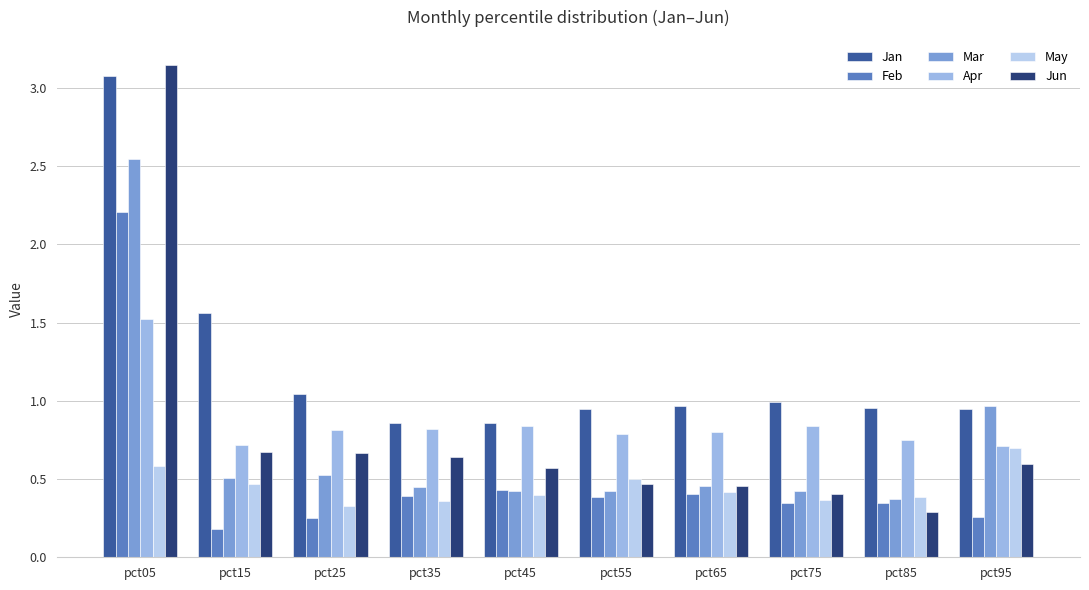

At which category is the sum across all series the highest?

pct05